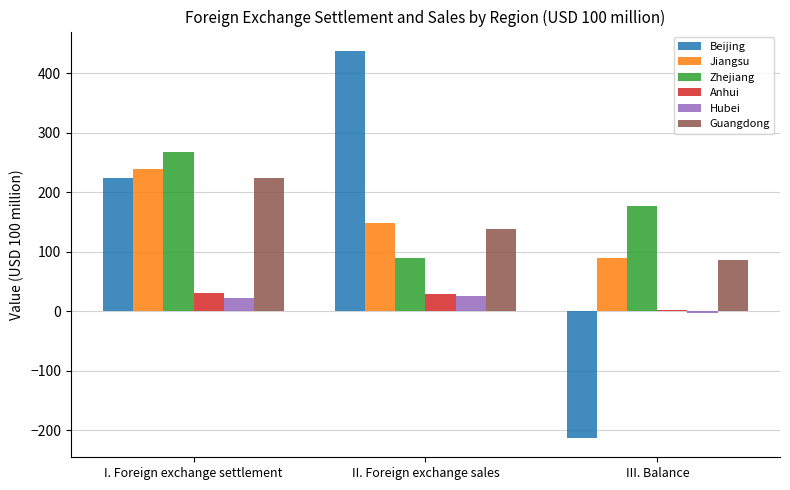

What is the maximum value for Jiangsu?

238.7